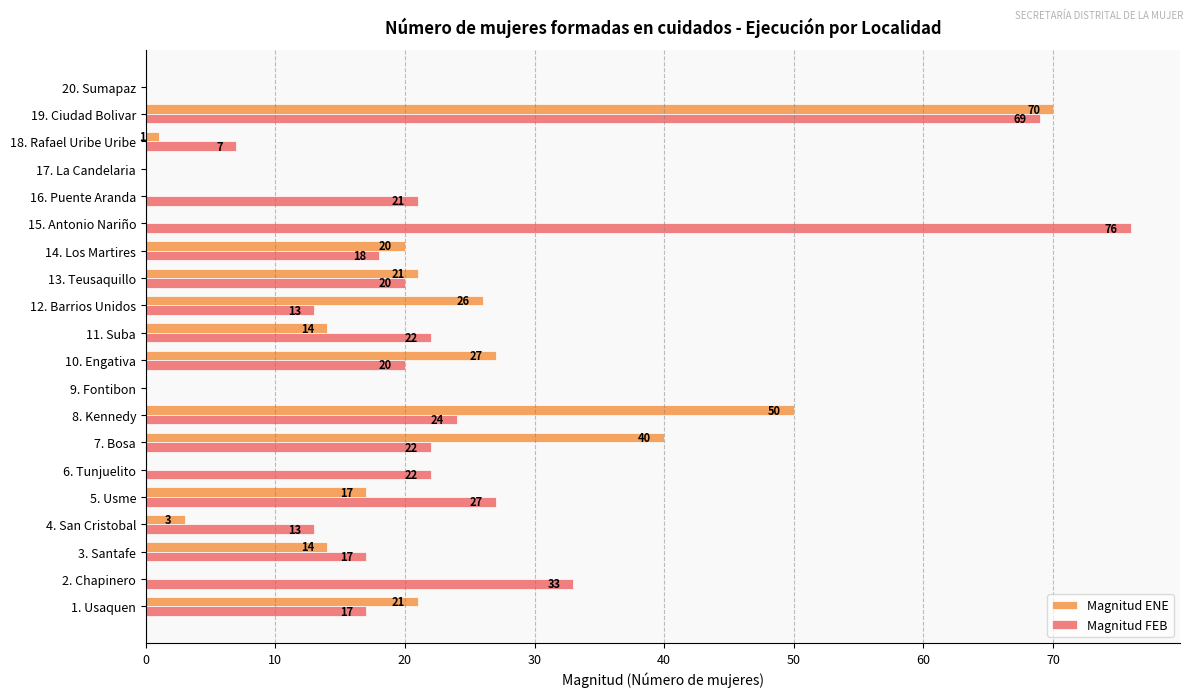

Between 15. Antonio Nariño and 18. Rafael Uribe Uribe, which series saw the biggest shift?

Magnitud FEB